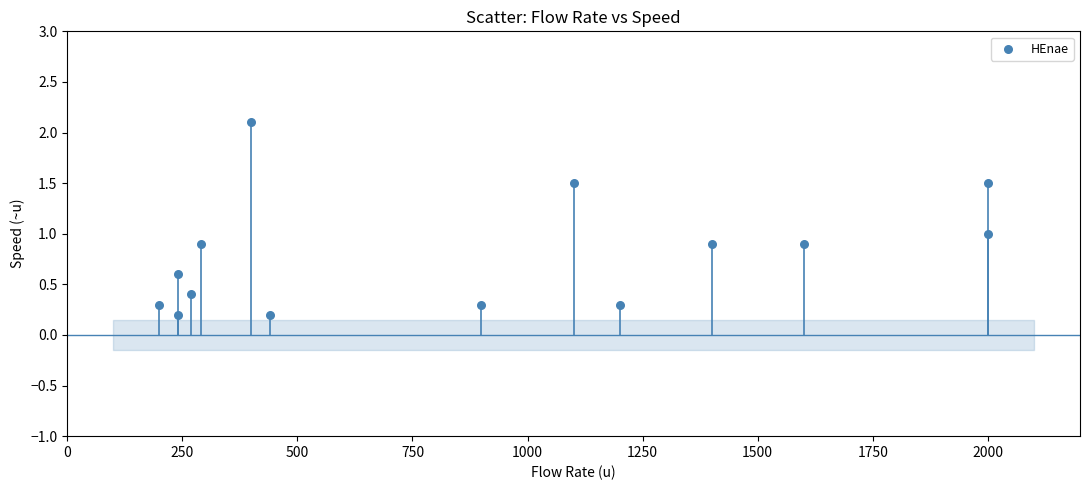

What is the range of Y values (max minus min)?

1.9